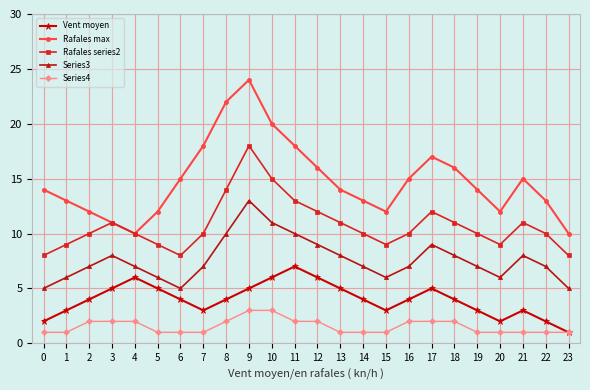

True or false: Rafales series2 and Vent moyen intersect in this chart.

False